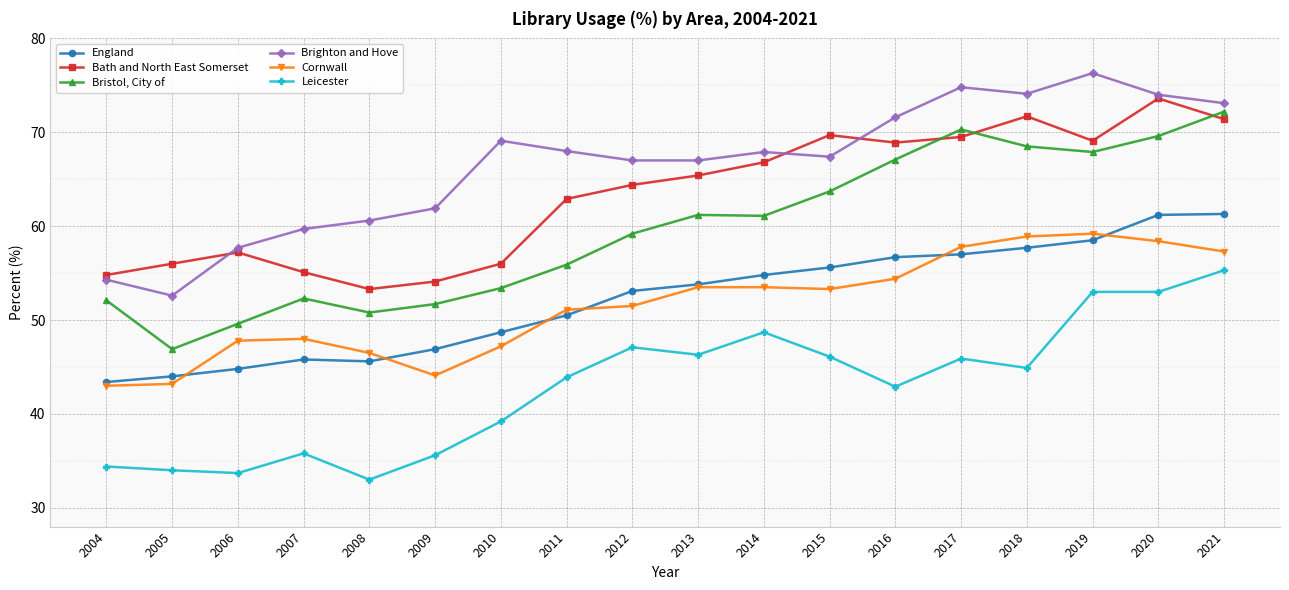

What is the sum of the England values at 2020 and 2021?

122.5